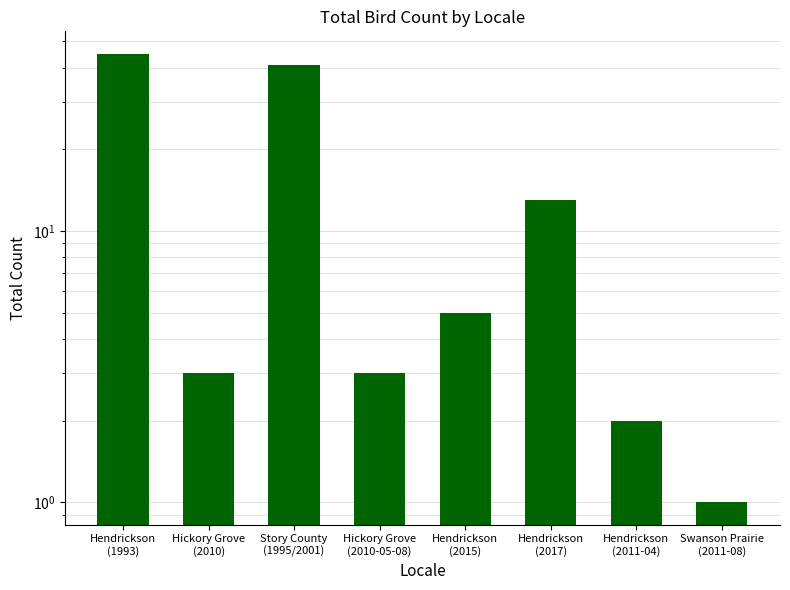

What is the change in value from Hendrickson
(2015) to Hendrickson
(2017)?

+8